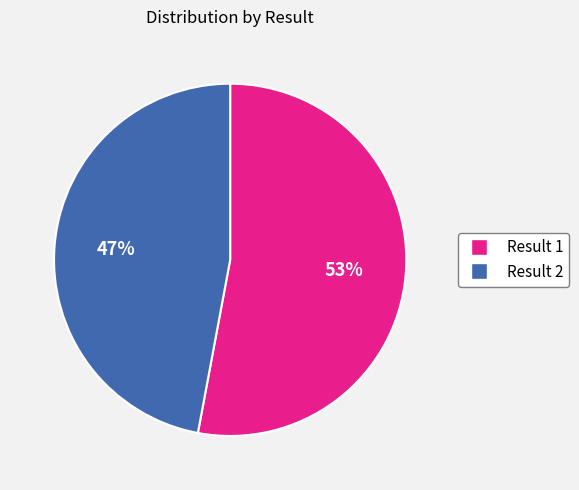

To the nearest percent, what is the difference between the largest and smallest slice percentages?

6%